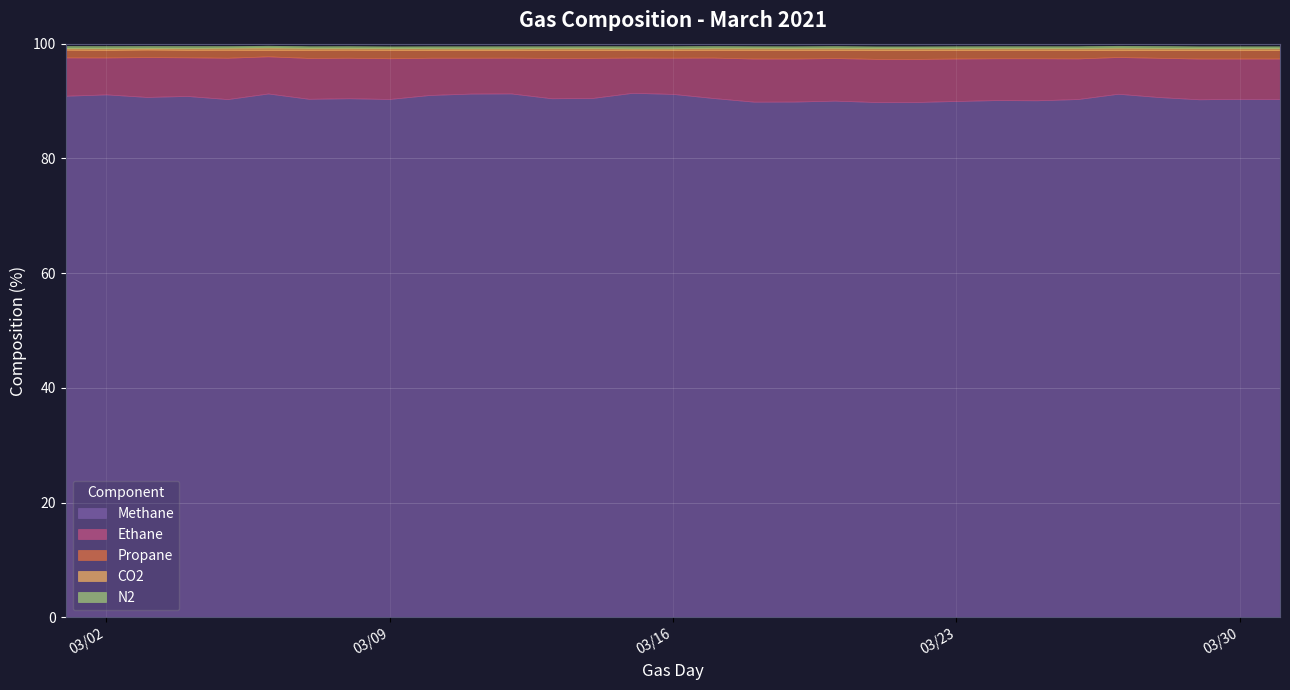

Reading right to left, list all the values displayed in this chart.

Methane: 90.3	90.4	90.3	90.7	91.3	90.3	90.1	90.2	90.0	89.8	89.8	90.1	89.9	89.9	90.5	91.2	91.4	90.5	90.5	91.3	91.3	91.1	90.4	90.5	90.4	91.3	90.3	90.9	90.7	91.2	90.9
Ethane: 7.1	7.0	7.1	6.8	6.4	7.1	7.3	7.3	7.4	7.5	7.5	7.4	7.5	7.5	7.0	6.3	6.1	7.0	7.0	6.2	6.3	6.5	7.1	7.1	7.1	6.5	7.2	6.7	6.9	6.4	6.7
Propane: 1.5	1.5	1.5	1.3	1.2	1.5	1.5	1.4	1.5	1.5	1.5	1.4	1.5	1.5	1.3	1.3	1.3	1.4	1.4	1.3	1.3	1.3	1.5	1.4	1.4	1.1	1.4	1.3	1.3	1.3	1.3
CO2: 0.4	0.4	0.4	0.4	0.5	0.4	0.4	0.4	0.4	0.4	0.4	0.4	0.4	0.4	0.4	0.3	0.3	0.3	0.3	0.3	0.3	0.3	0.3	0.3	0.4	0.4	0.4	0.3	0.3	0.3	0.3
N2: 0.3	0.3	0.3	0.3	0.3	0.3	0.3	0.3	0.3	0.3	0.3	0.3	0.3	0.3	0.3	0.4	0.4	0.3	0.3	0.4	0.4	0.3	0.3	0.3	0.3	0.3	0.3	0.3	0.3	0.4	0.3